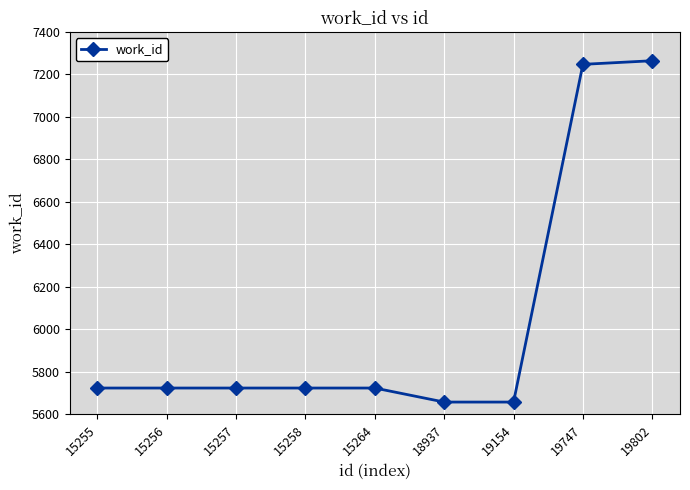

What is the greatest value displayed?

7264